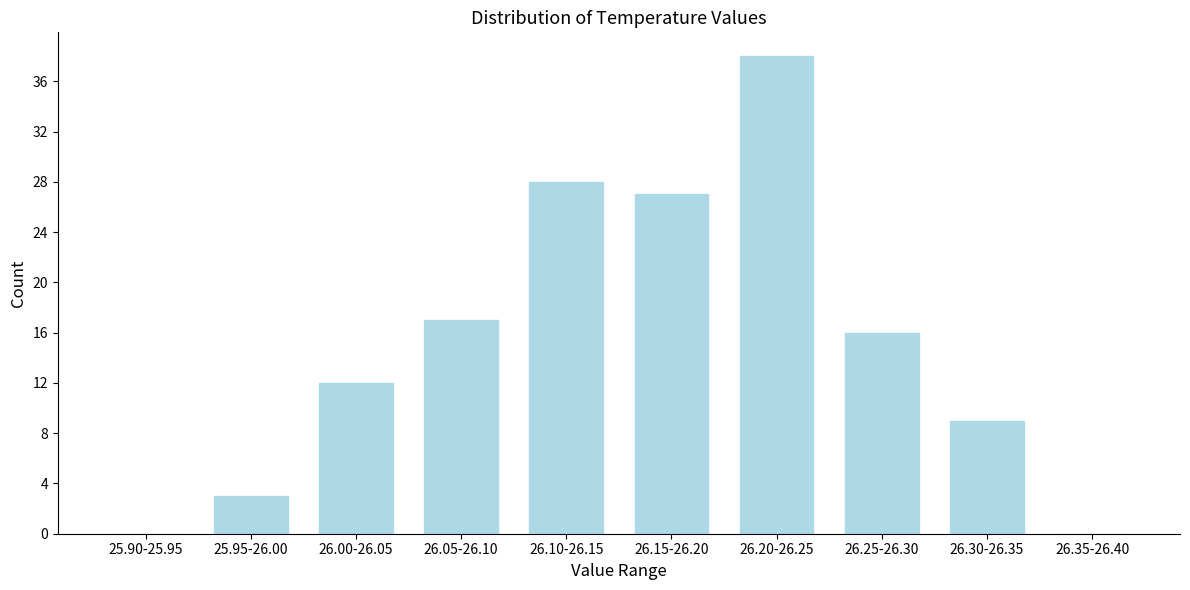

Reading left to right, what are all the values shown in this chart?

25.90-25.95=0	25.95-26.00=3	26.00-26.05=12	26.05-26.10=17	26.10-26.15=28	26.15-26.20=27	26.20-26.25=38	26.25-26.30=16	26.30-26.35=9	26.35-26.40=0